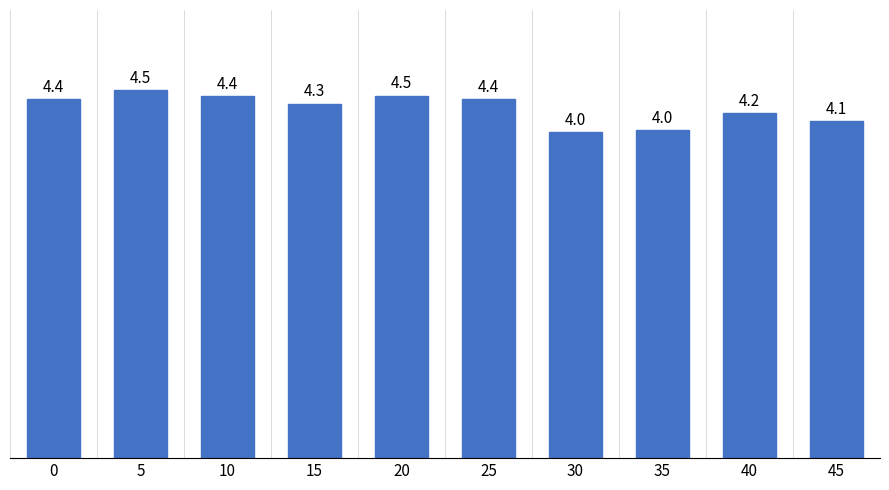

What is the sum of all values?

43.0